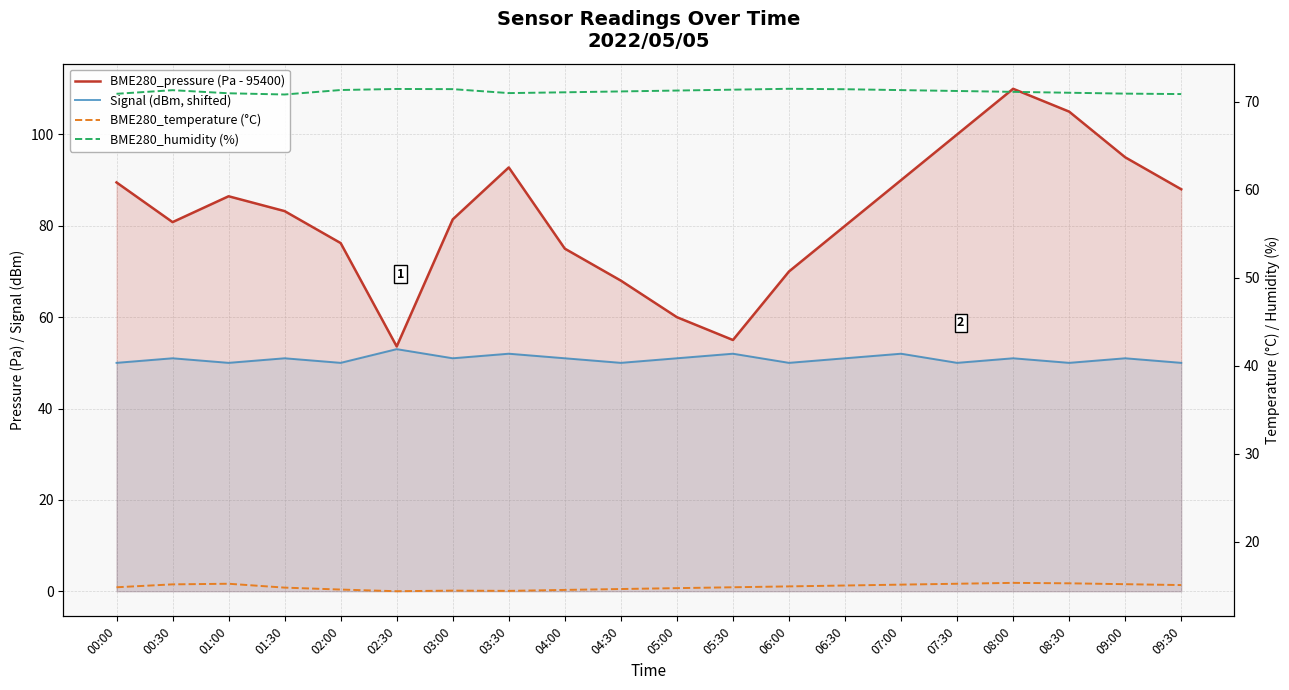

What is the sum of the BME280_temperature (°C) values at 03:00 and 00:00?

29.2